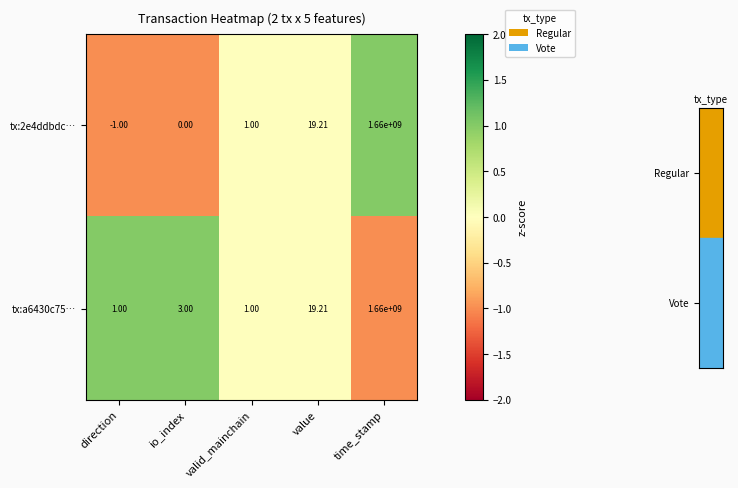

At which label does tx:2e4ddbdc… reach its minimum?

direction